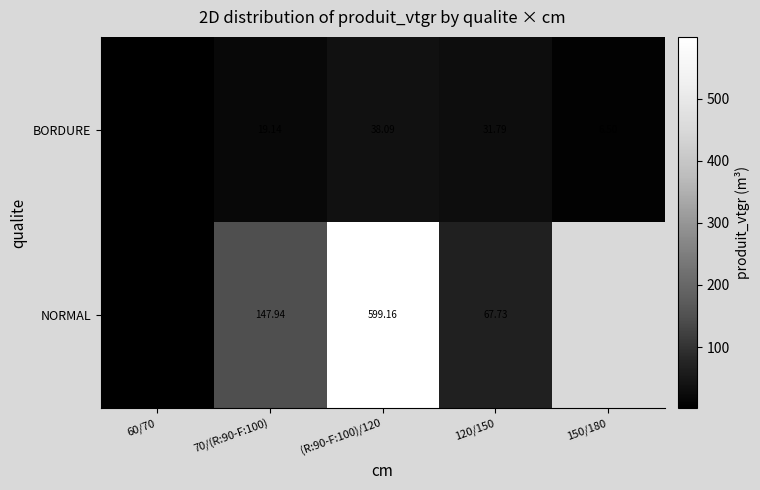

How many distinct data groups are displayed?

2